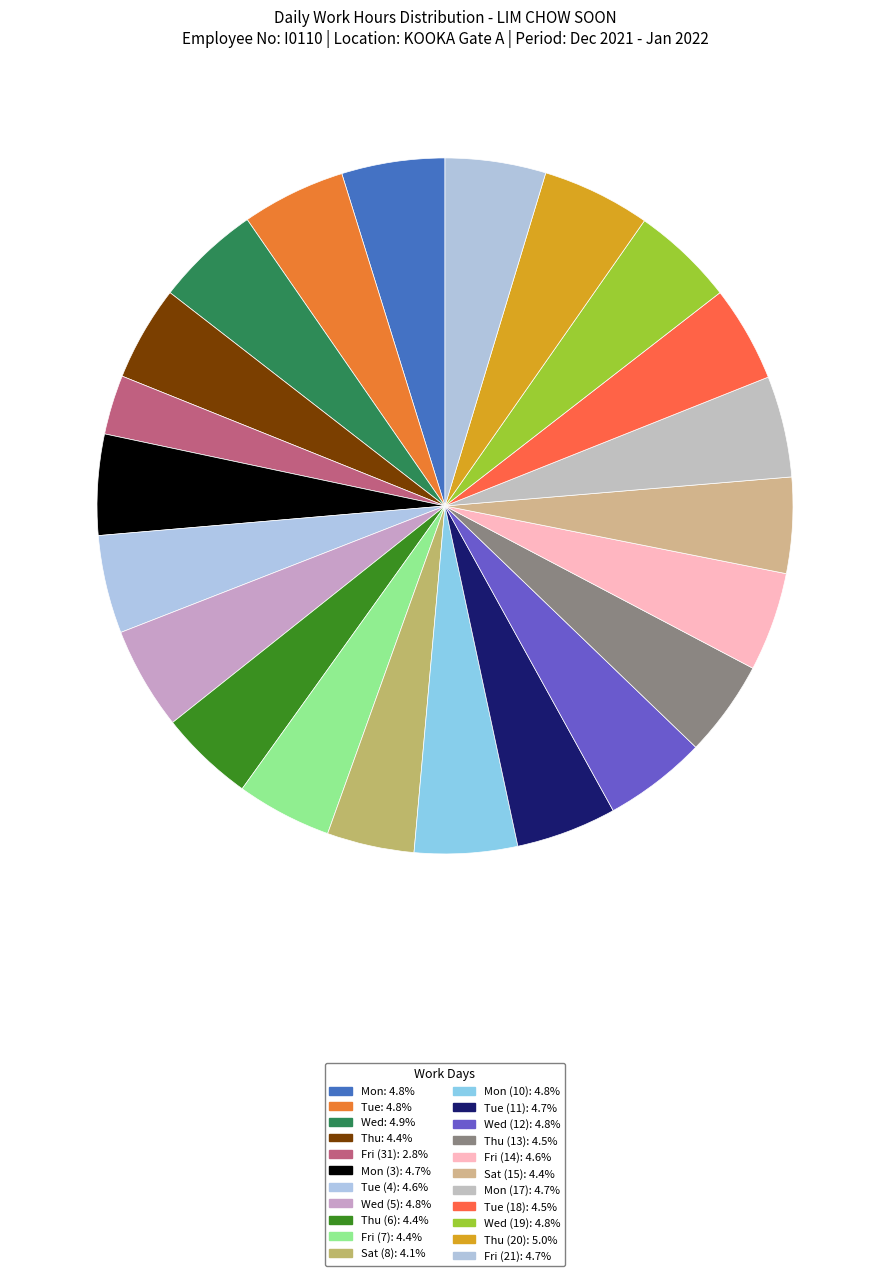

Count the number of slices in the pie.

22